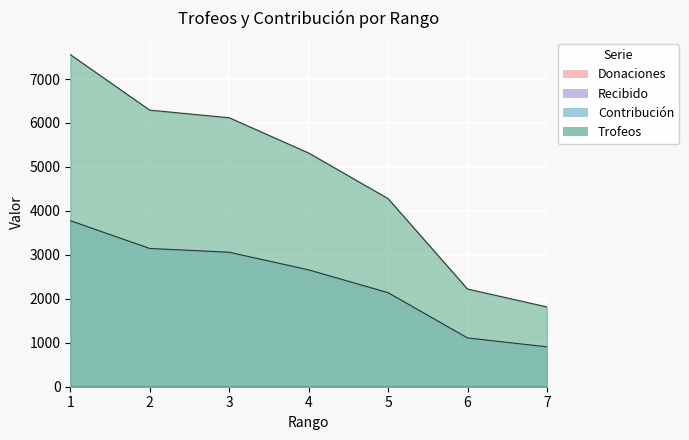

Does the chart display data point markers on the line(s)?

No